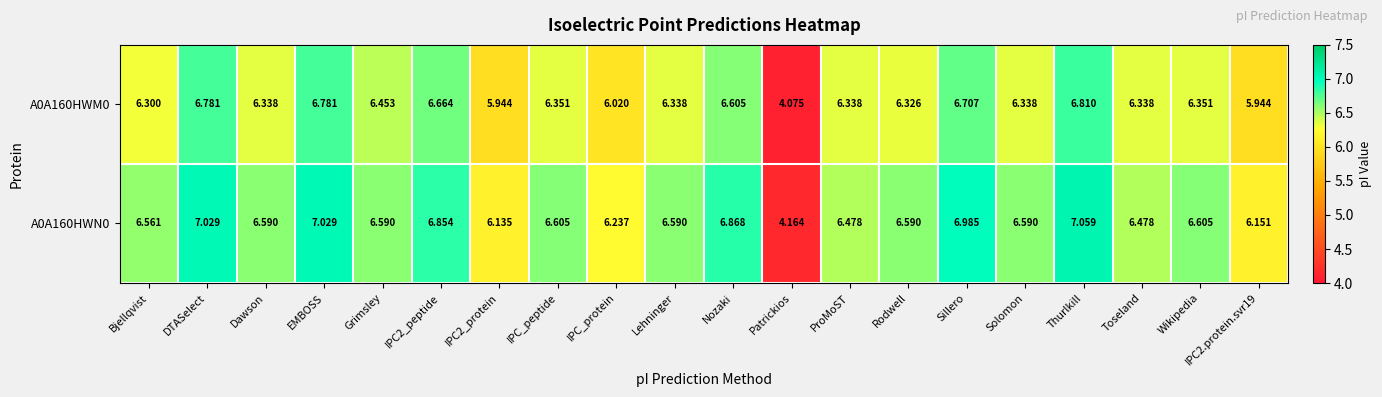

At which label does A0A160HWM0 first exceed 6?

Bjellqvist